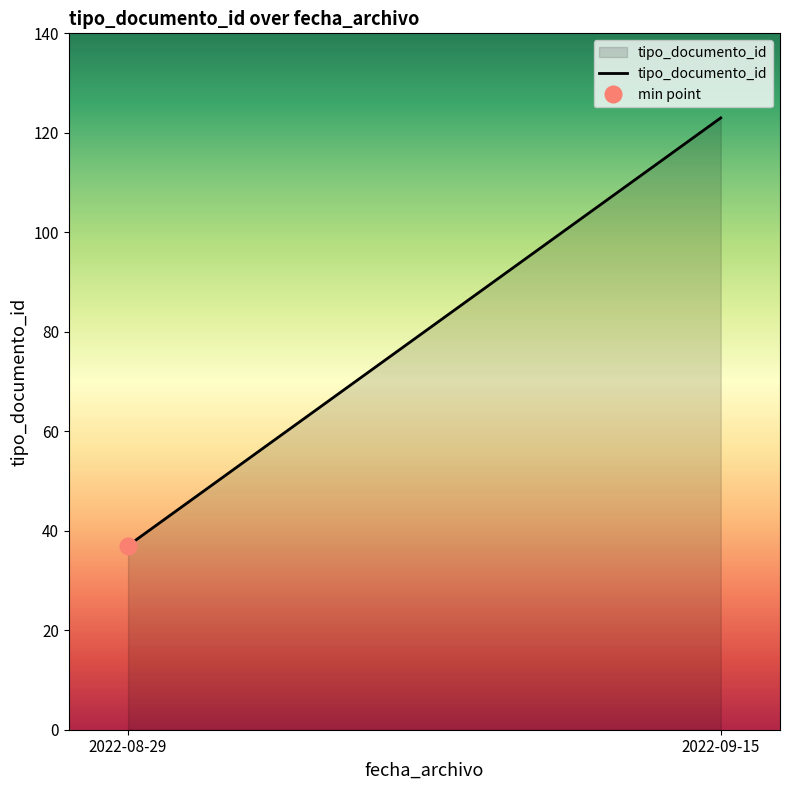

Reading left to right, extract all data points from this chart.

37	123